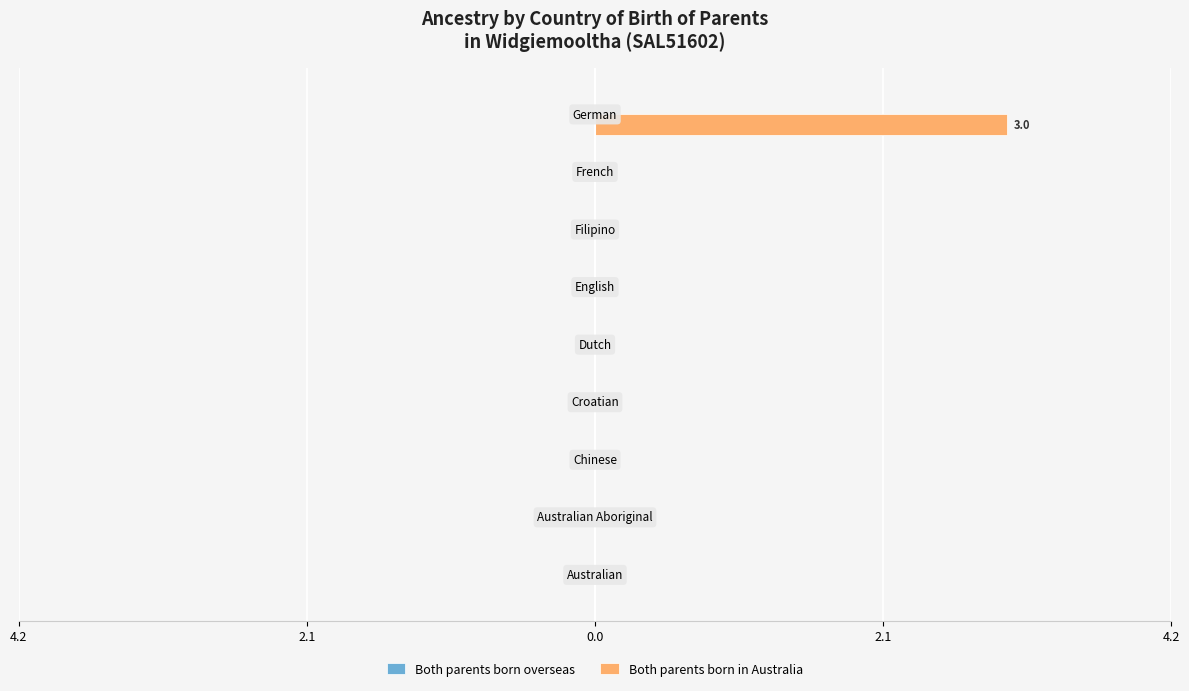

Are the bars horizontal?

Yes